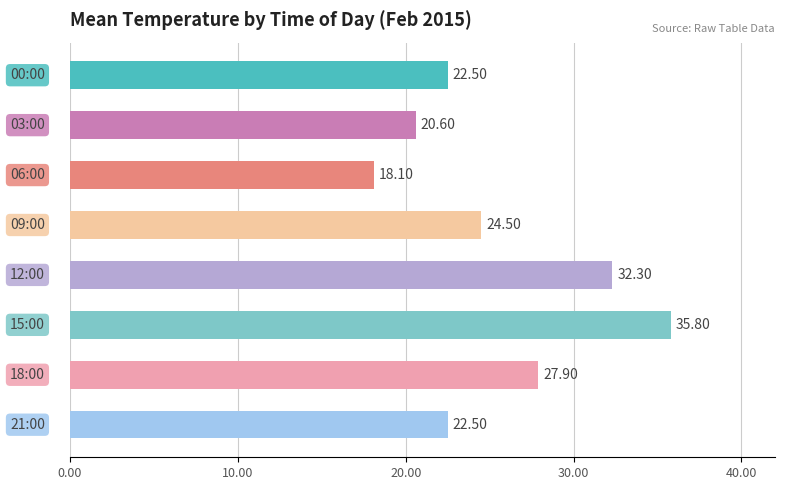

What is the difference between the maximum and second lowest values?

15.2